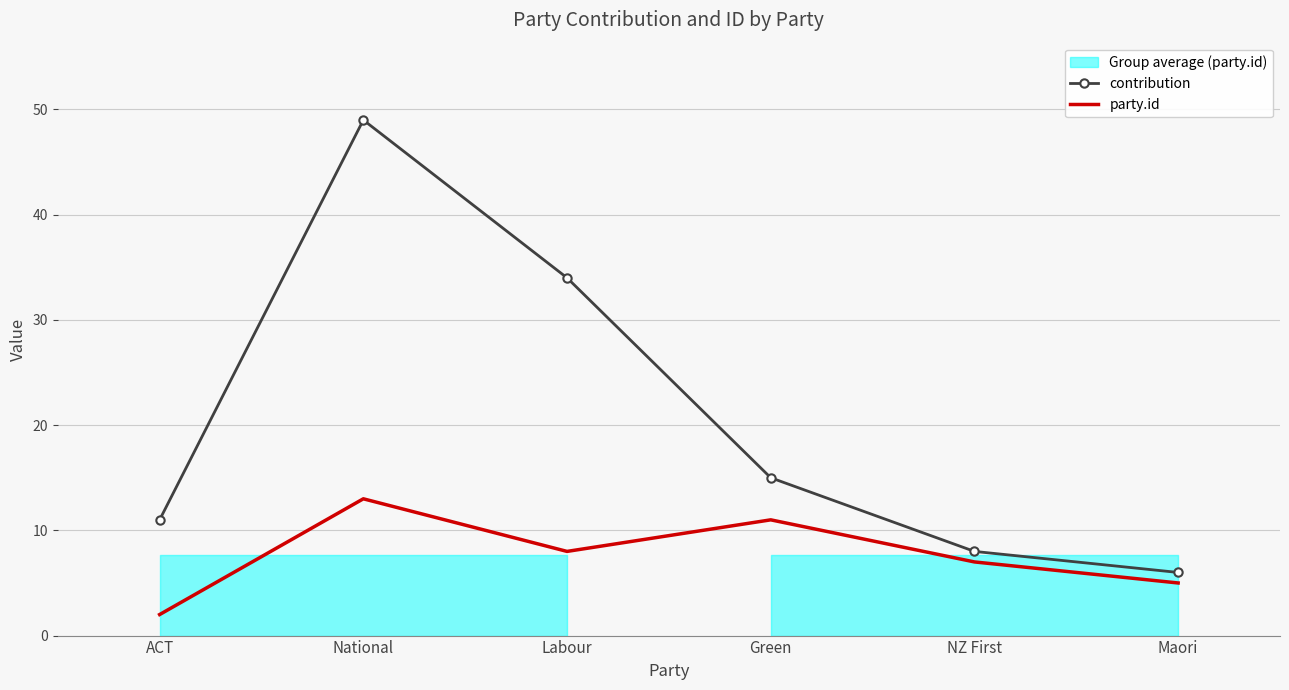

What is the label of the 3rd point from the left?

Labour